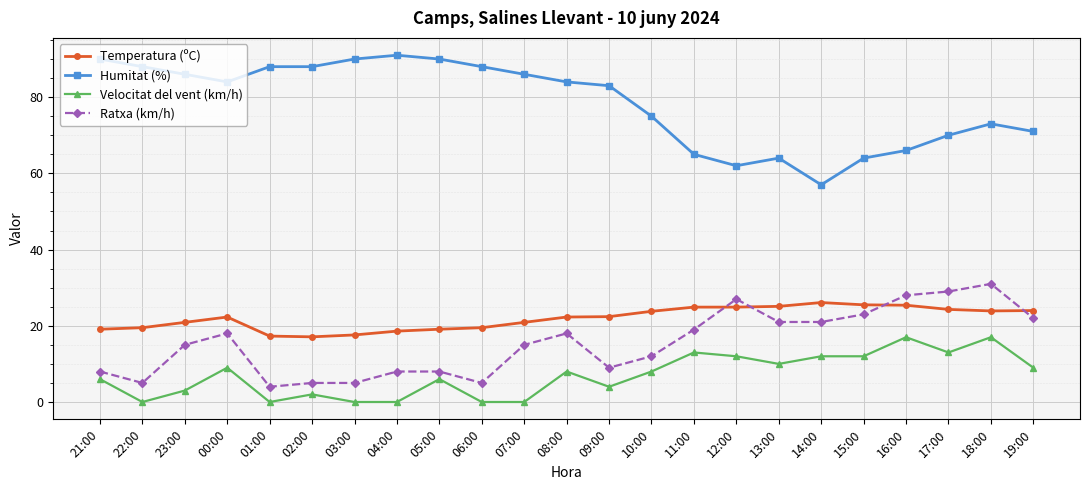

True or false: Humitat (%) and Velocitat del vent (km/h) cross at least once.

False